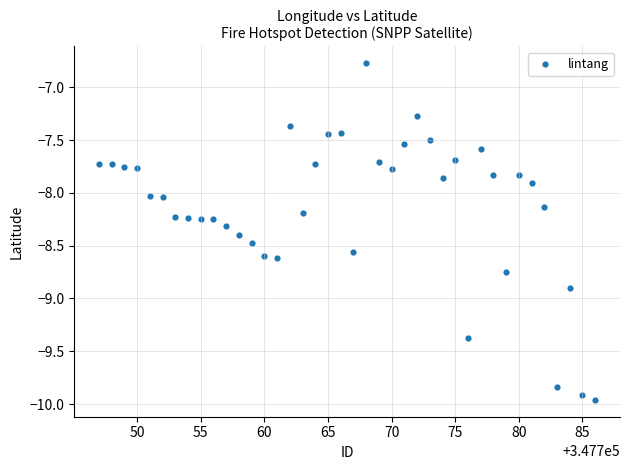

What is the range of Y values (max minus min)?

3.2